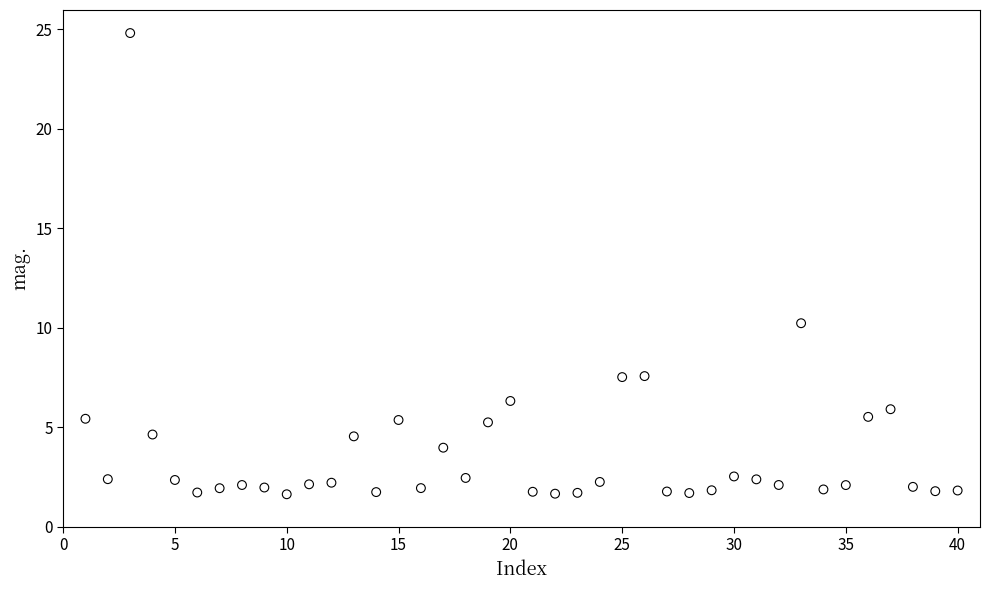

What is the range of X values (max minus min)?

39.0